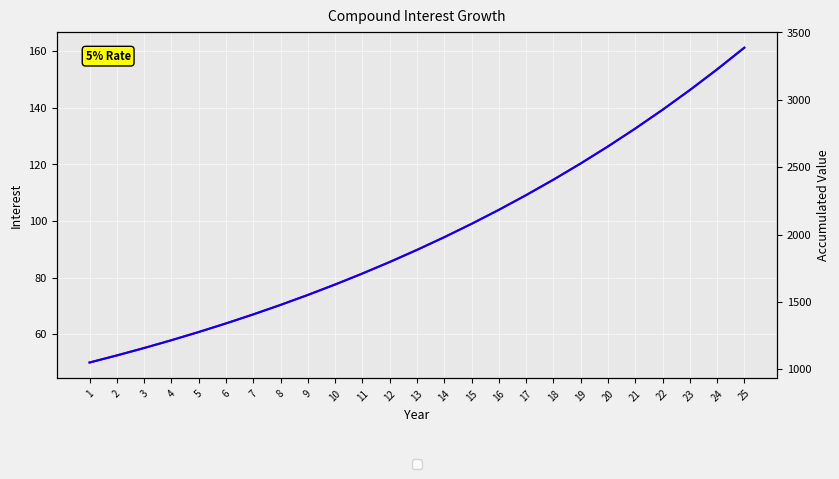

True or false: Interest has a value of 42.5 at 19.

False